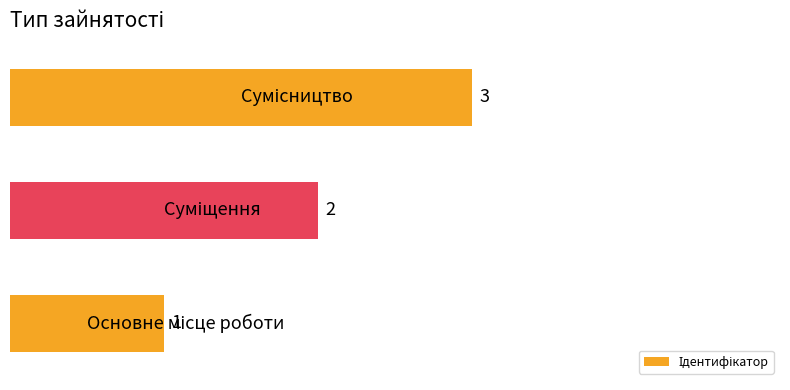

How many data points does each series have?

3